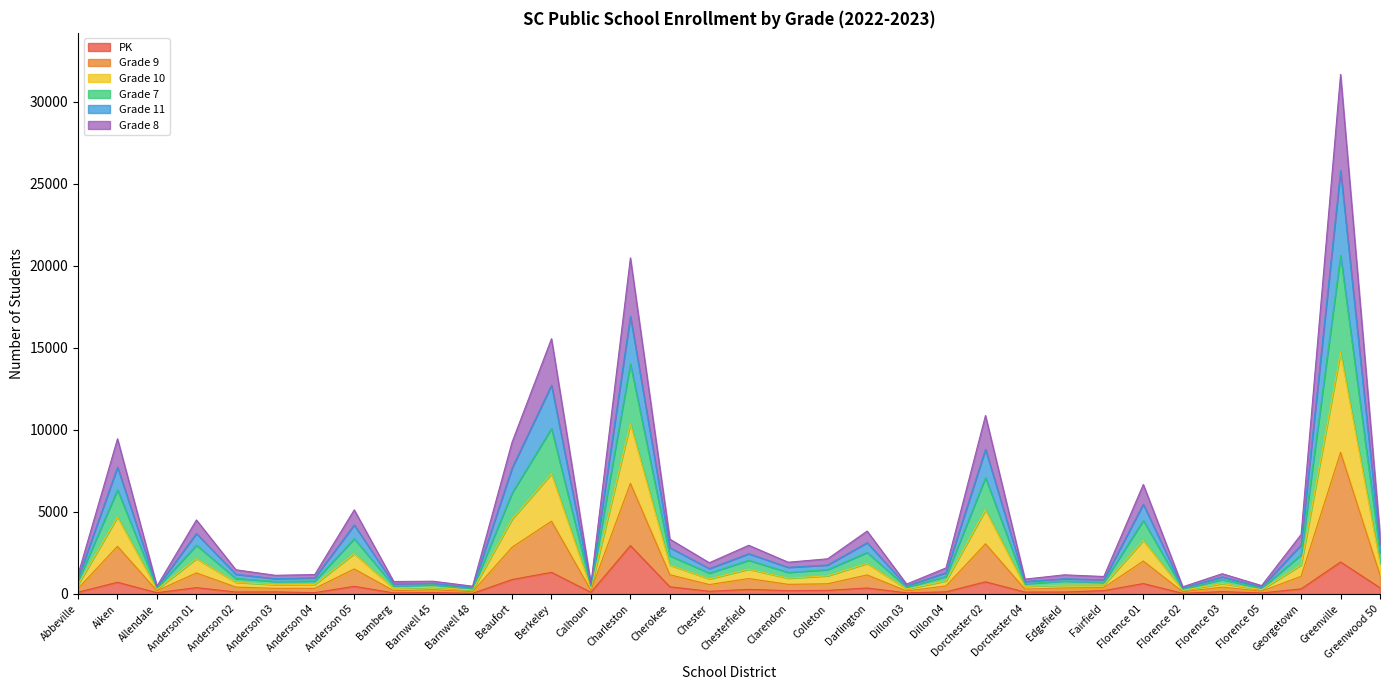

How many lines are shown in the chart?

6